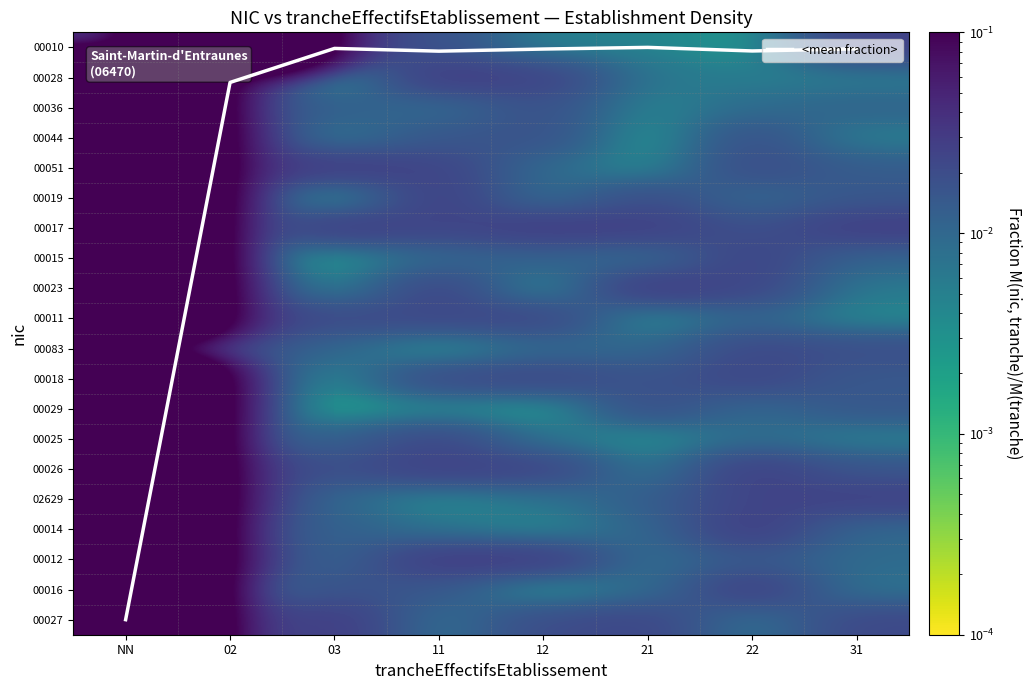

At which category is the sum across all series the highest?

NN